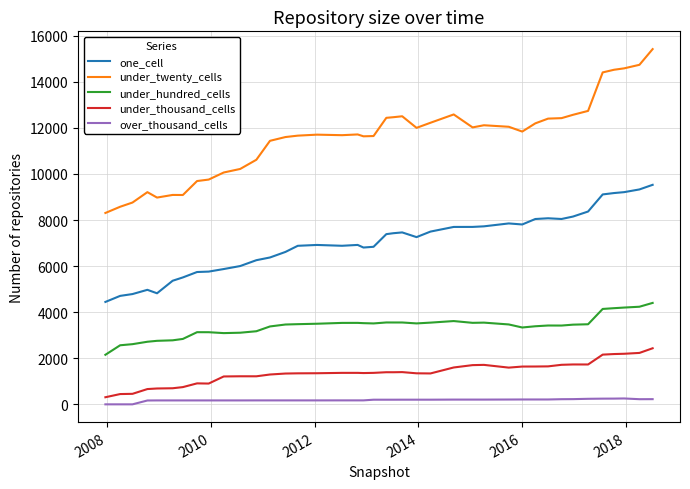

True or false: under_thousand_cells and under_twenty_cells intersect in this chart.

False